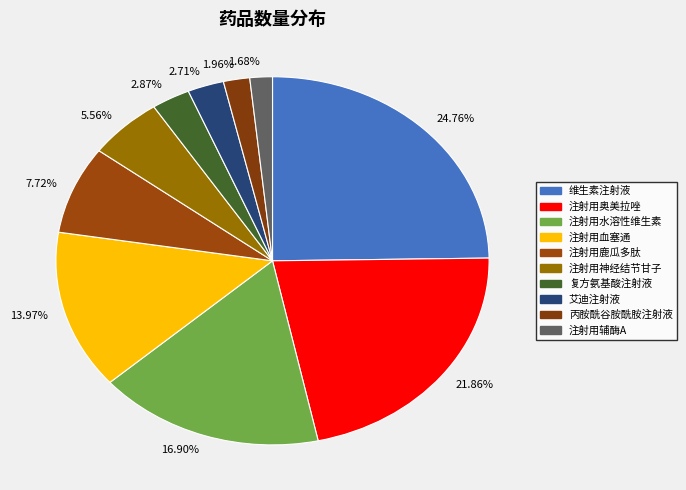

Does 2.71% account for over 50% of the chart?

No